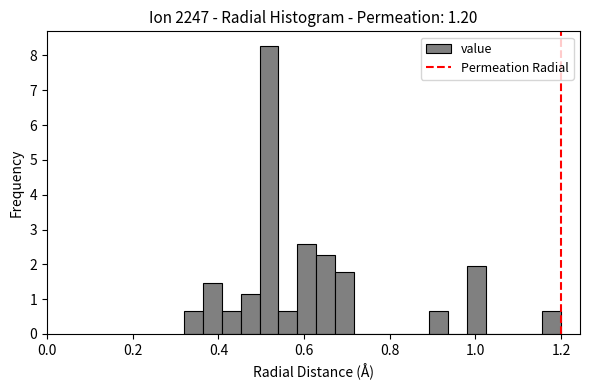

Read against the x-axis, roughly where is the centre of the tallest bar?

0.52